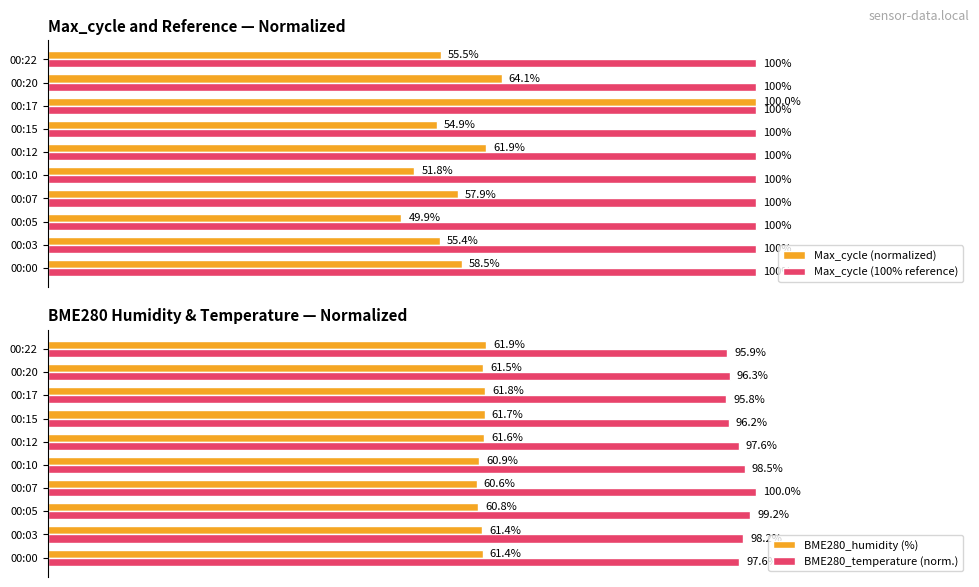

At which label is BME280_humidity (%) closest to 61?

00:10